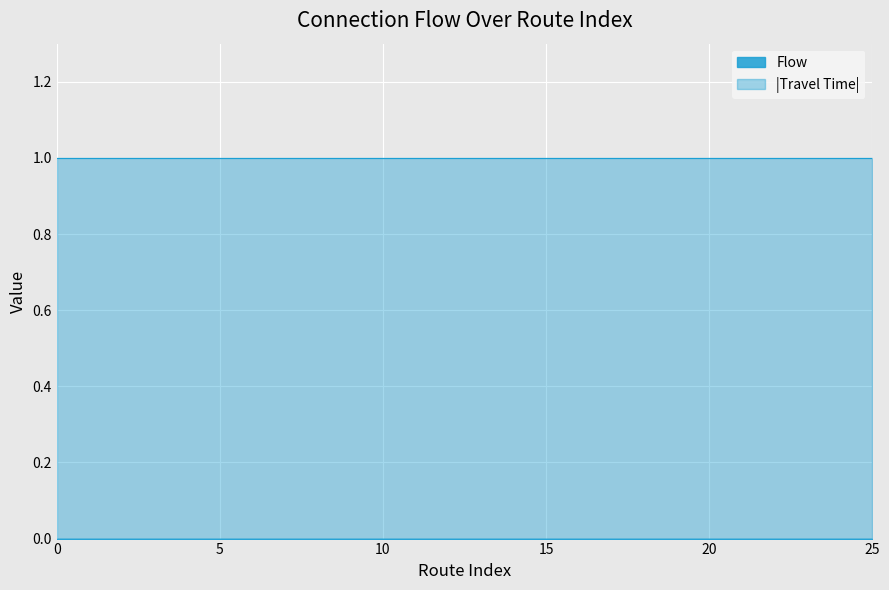

True or false: Flow and Travel Time cross at least once.

False